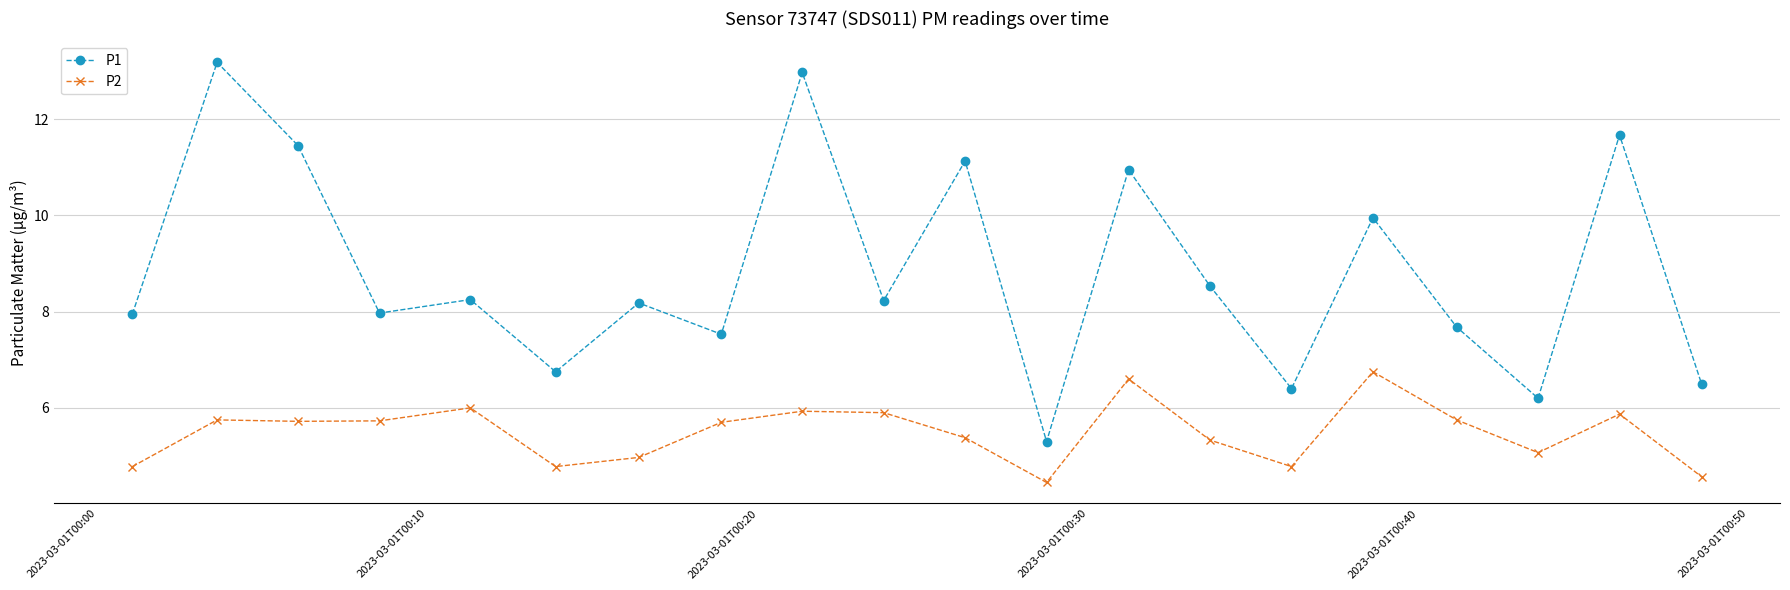

True or false: P2 and P1 cross at least once.

False